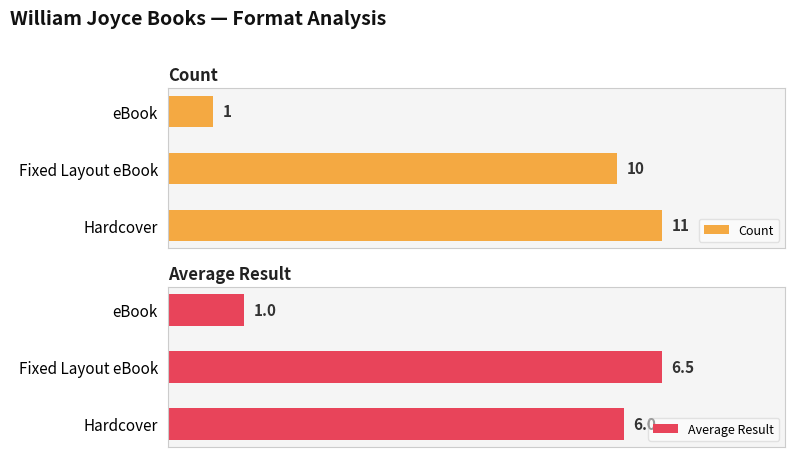

What is the value of the Count bar at the 2nd from the left?

10.0